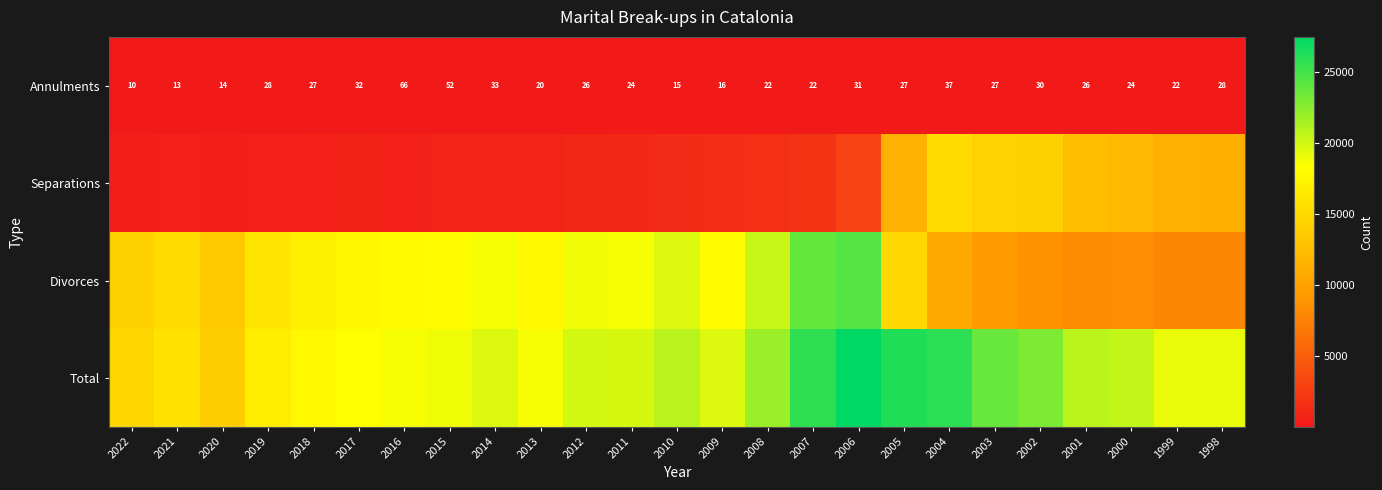

What value does the Annulments series have at 2003?

27